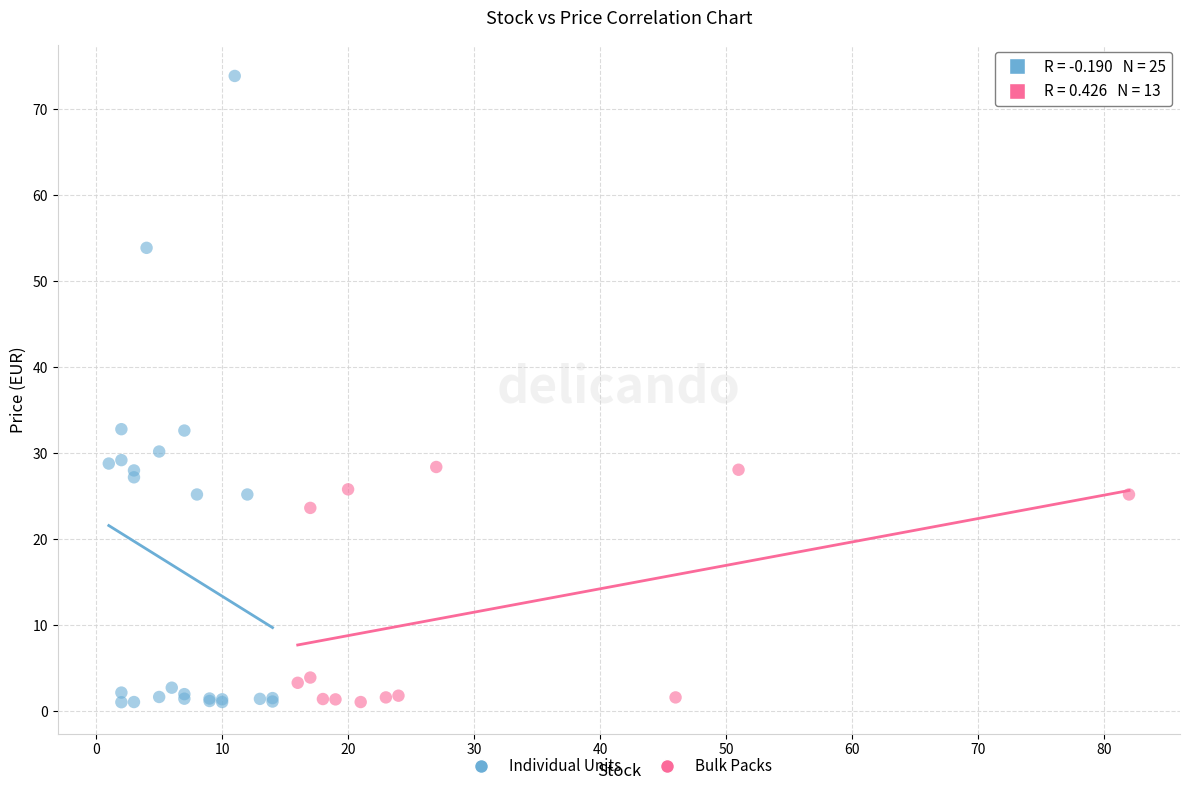

Which series contains the highest Y value?

Individual Units